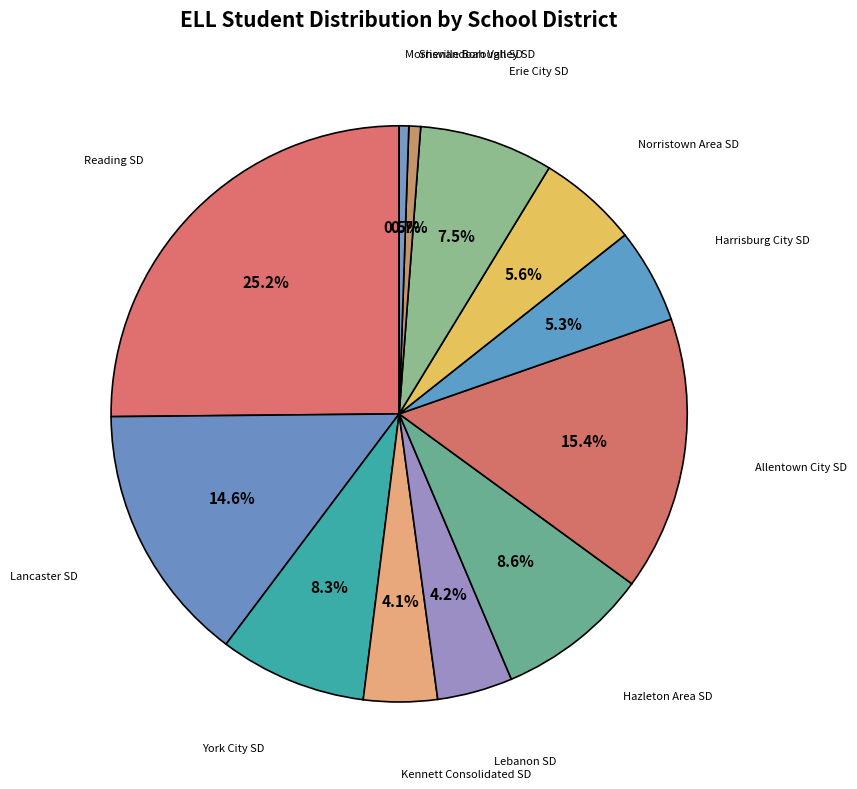

To the nearest percent, what is the difference between the York City SD and Reading SD slice percentages?

17%